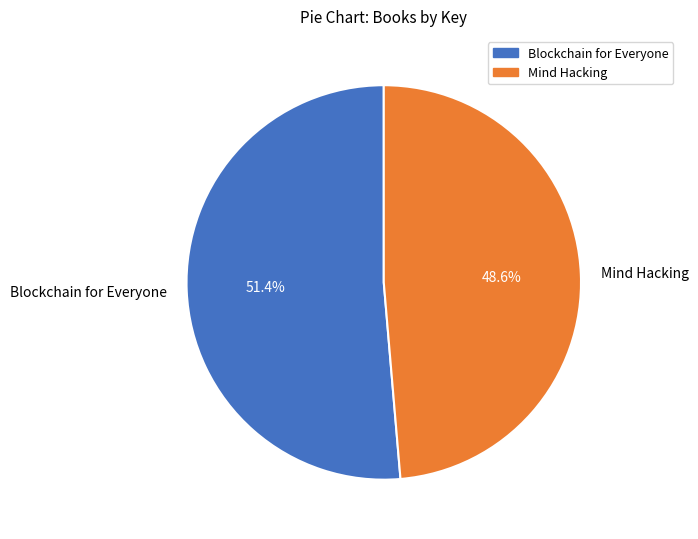

What is the smallest slice in the pie chart?

Mind Hacking